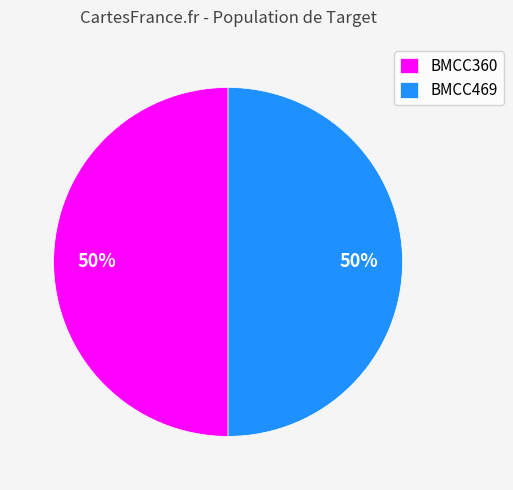

To the nearest percent, what portion does BMCC360 represent?

50%